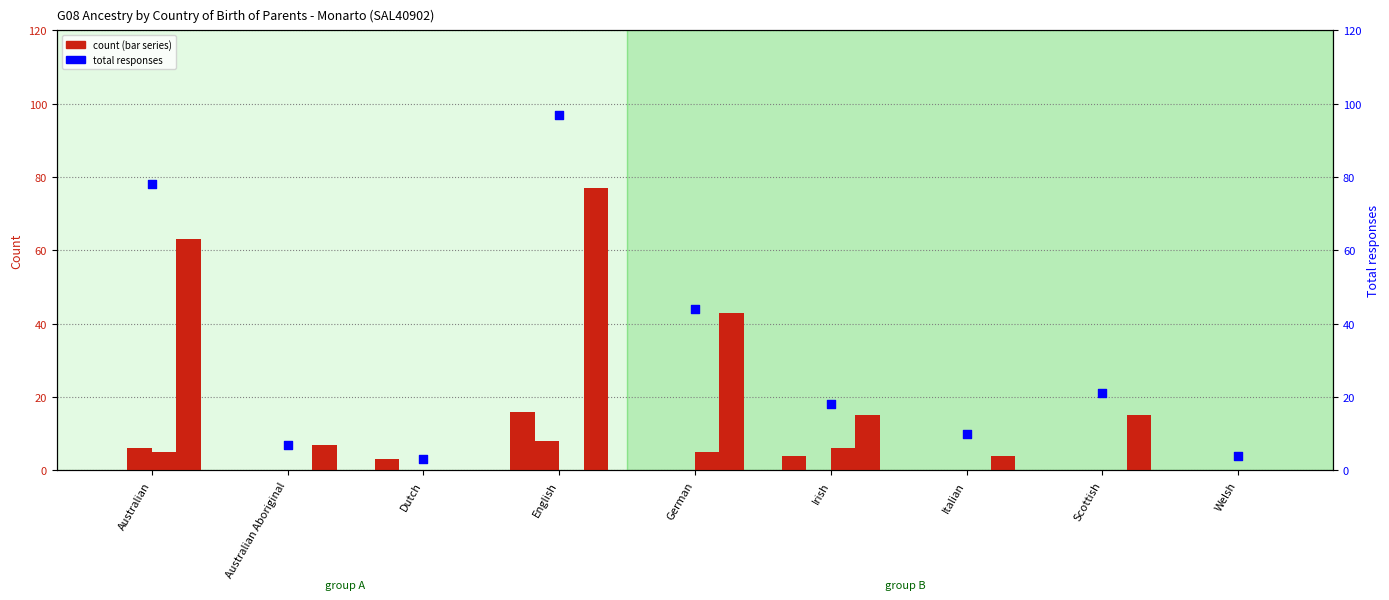

At which category is the sum across all series the highest?

English